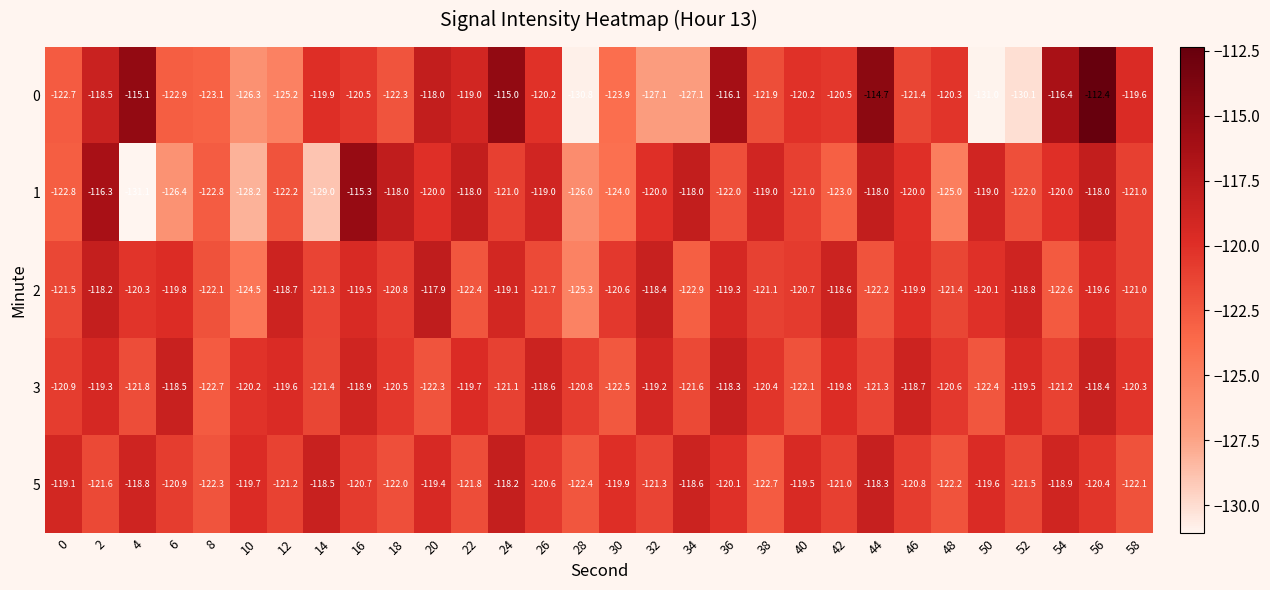

What is the minimum value shown in the chart?

-131.1